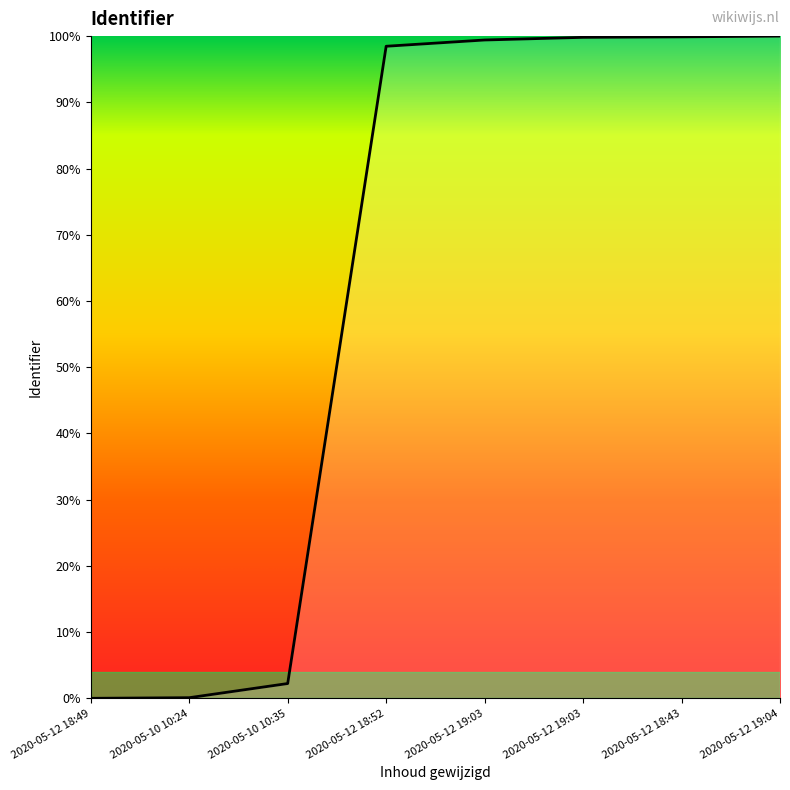

Which has a higher value, 2020-05-12 19:03 or 2020-05-12 18:43?

2020-05-12 18:43